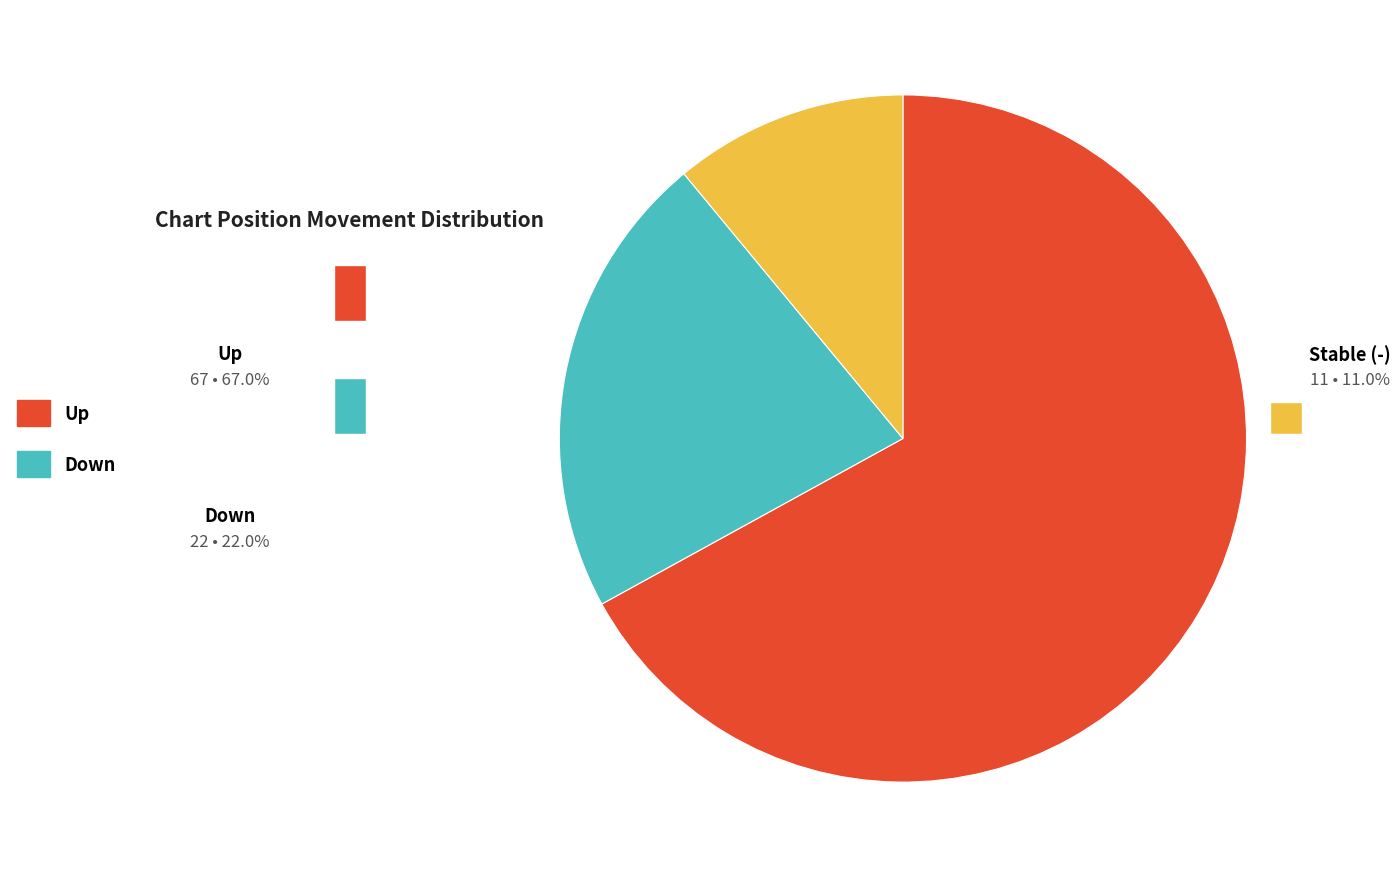

Is there any slice that represents more than half of the pie?

Yes